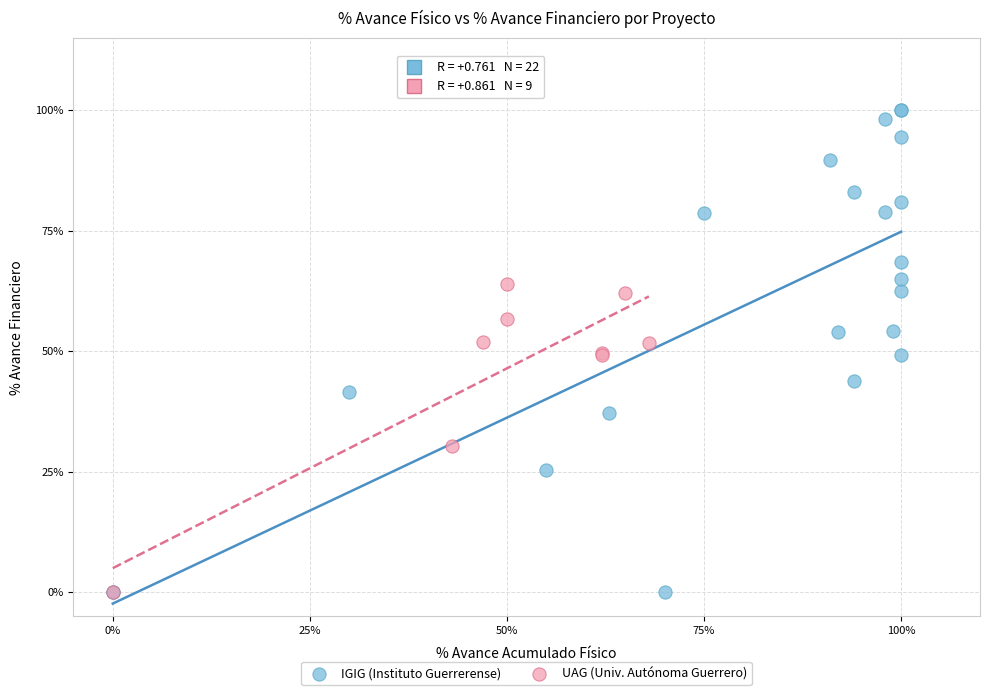

Which series reaches the maximum Y coordinate?

IGIG (Instituto Guerrerense)